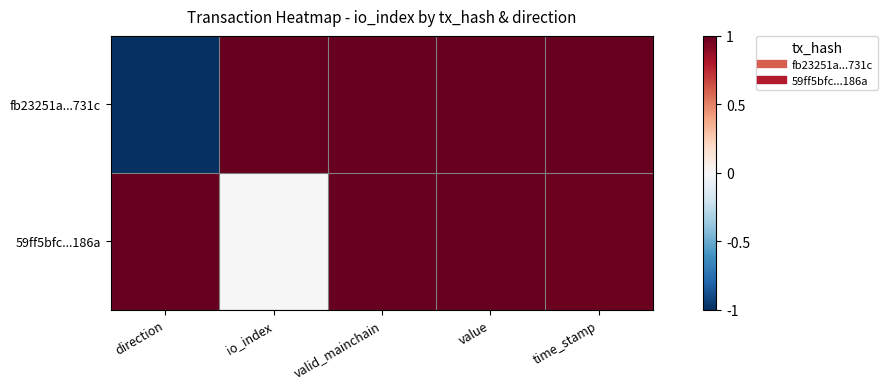

Reading left to right, extract all data points from this chart.

fb23251a...731c: direction=-1.0	io_index=1.0	valid_mainchain=1.0	value=1.0	time_stamp=1.0
59ff5bfc...186a: direction=1.0	io_index=0.0	valid_mainchain=1.0	value=1.0	time_stamp=1.0